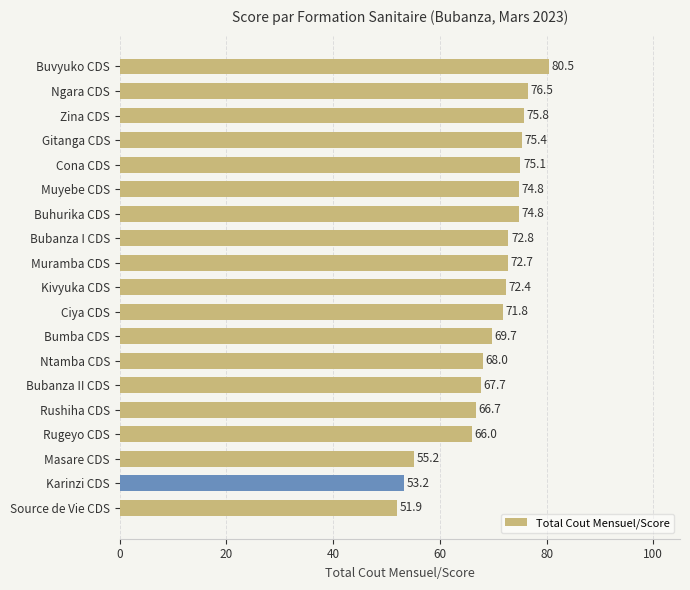

True or false: the data shows 75.8 at Zina CDS.

True